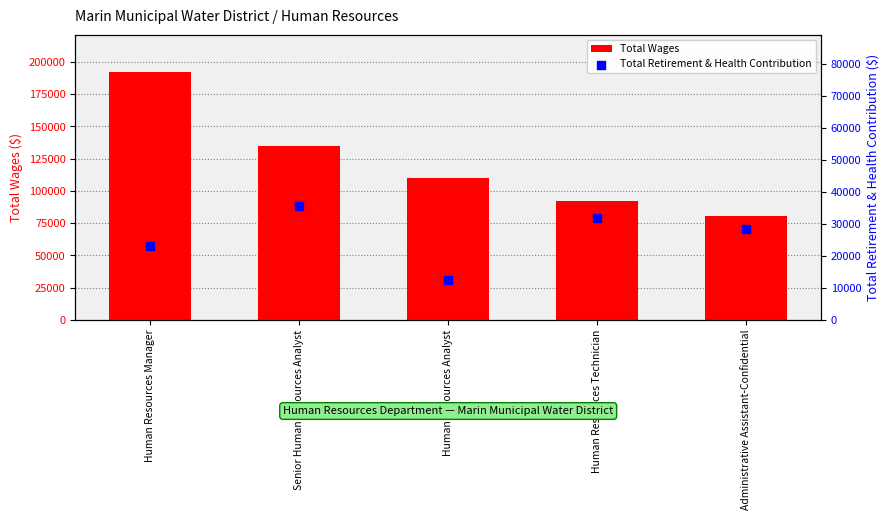

What are all the series names shown in the legend?

Total Wages, Total Retirement & Health Contribution